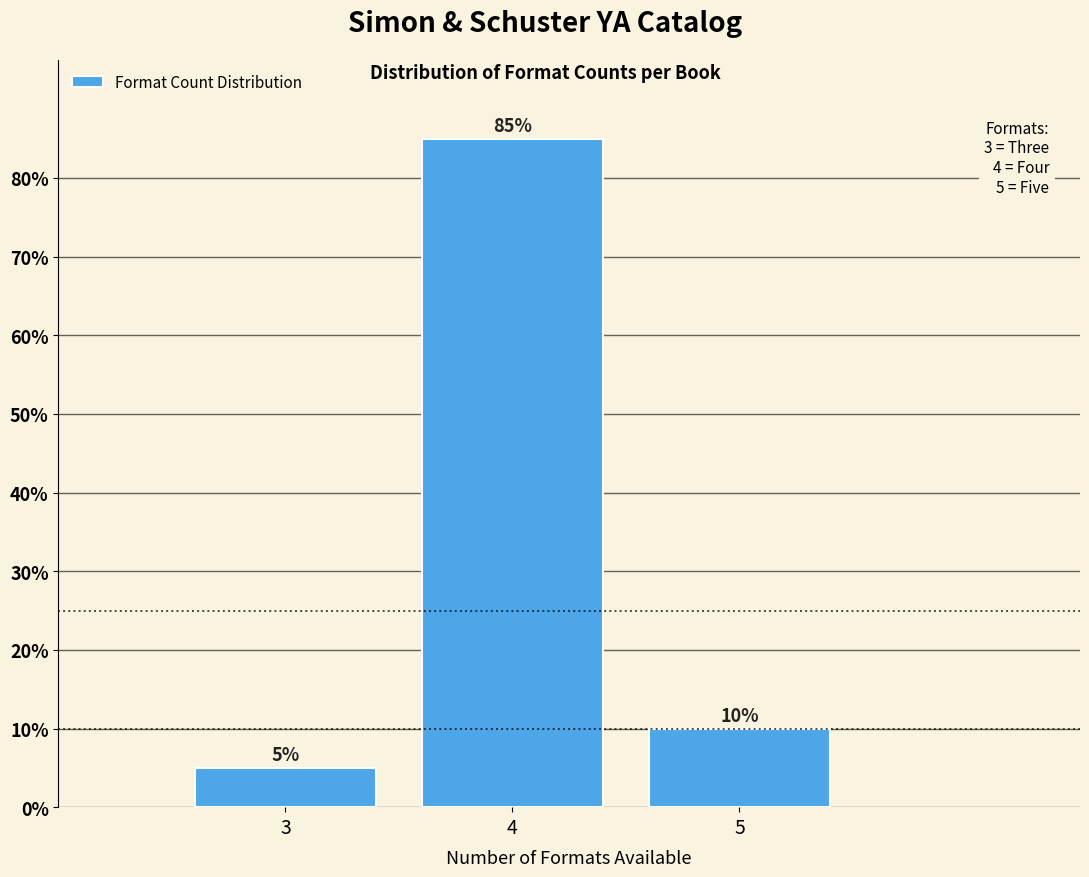

Reading left to right, list every bar in this chart as the range it spans on the x-axis followed by its height.

2.5 to 3.5: 5
3.5 to 4.5: 85
4.5 to 5.5: 10